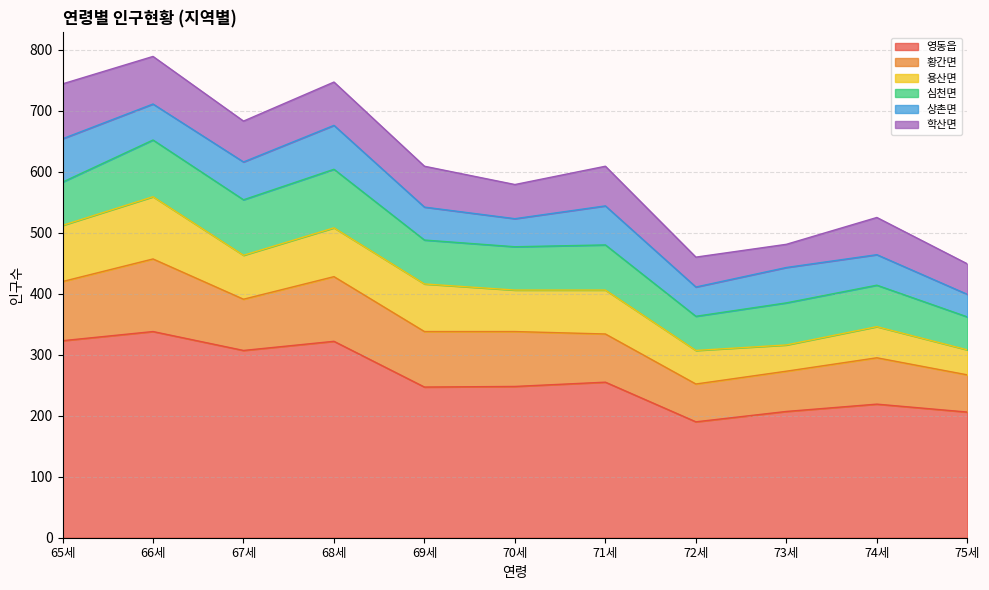

What is the average value of the 심천면 series?

74